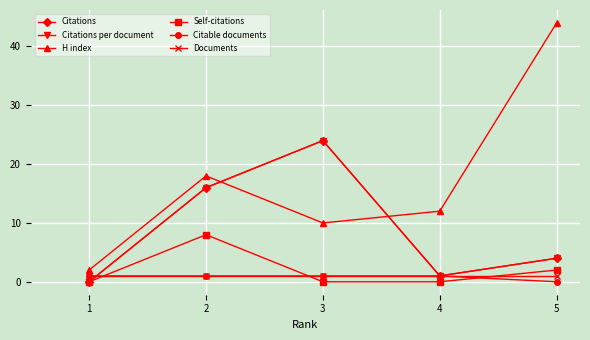

True or false: Citations has more than 2 points higher than both neighbors.

False